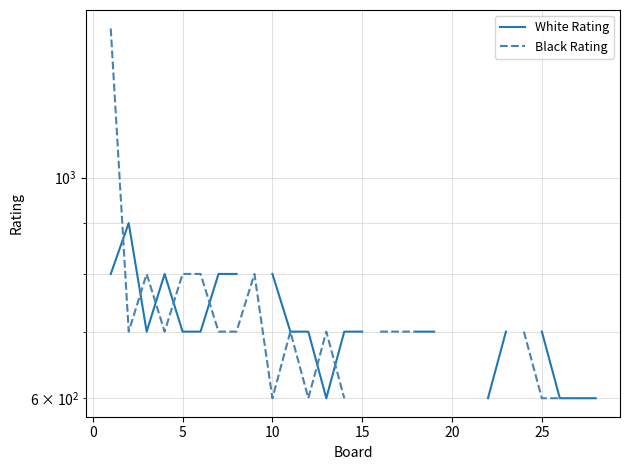

What is the sum of the Black Rating values at 20 and 25?

1400.0